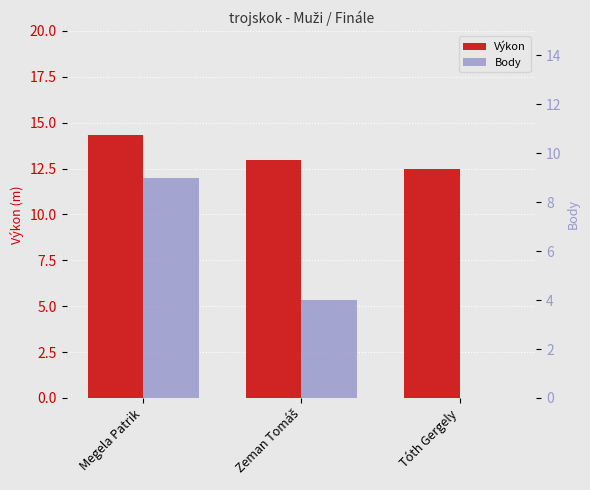

What is the maximum value shown in the chart?

14.3